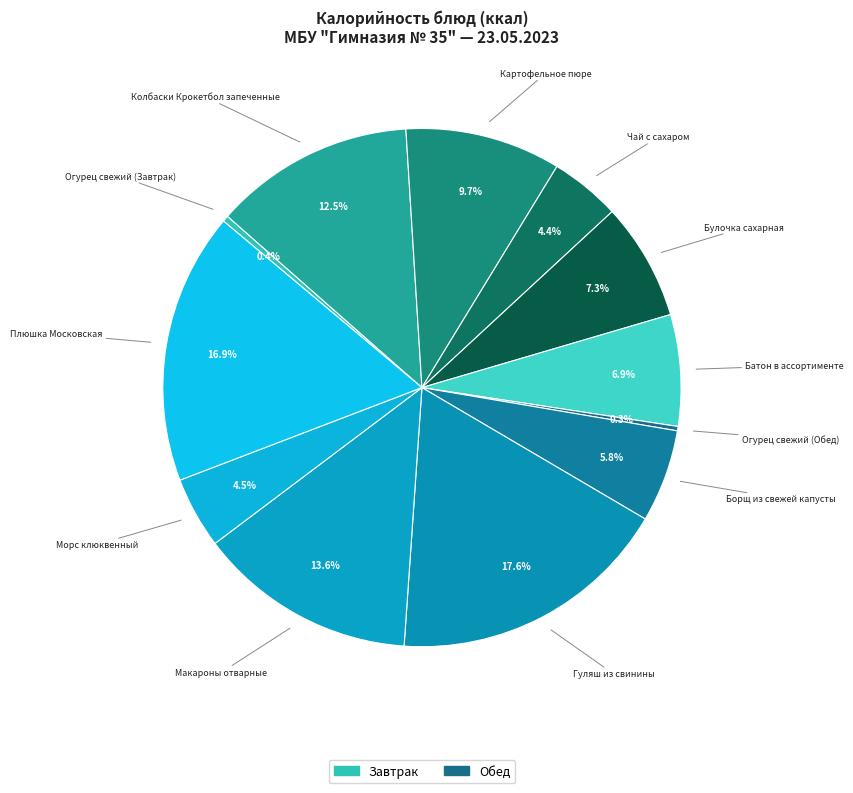

How many segments does this pie chart have?

12